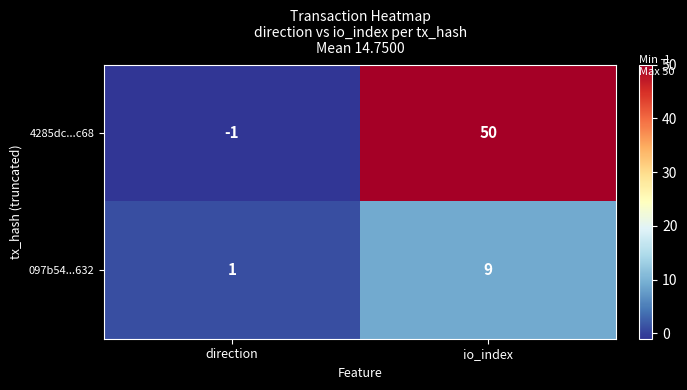

Which category has the lowest value across all series?

direction